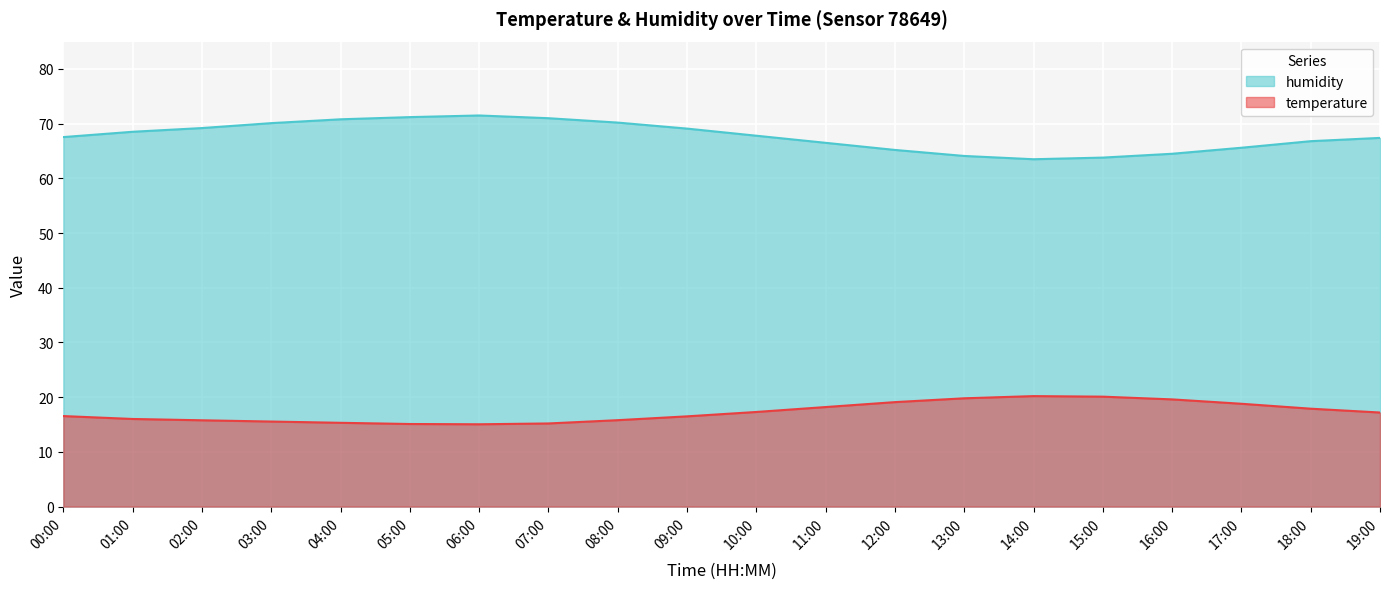

Between 03:00 and 13:00, which series saw the biggest shift?

humidity